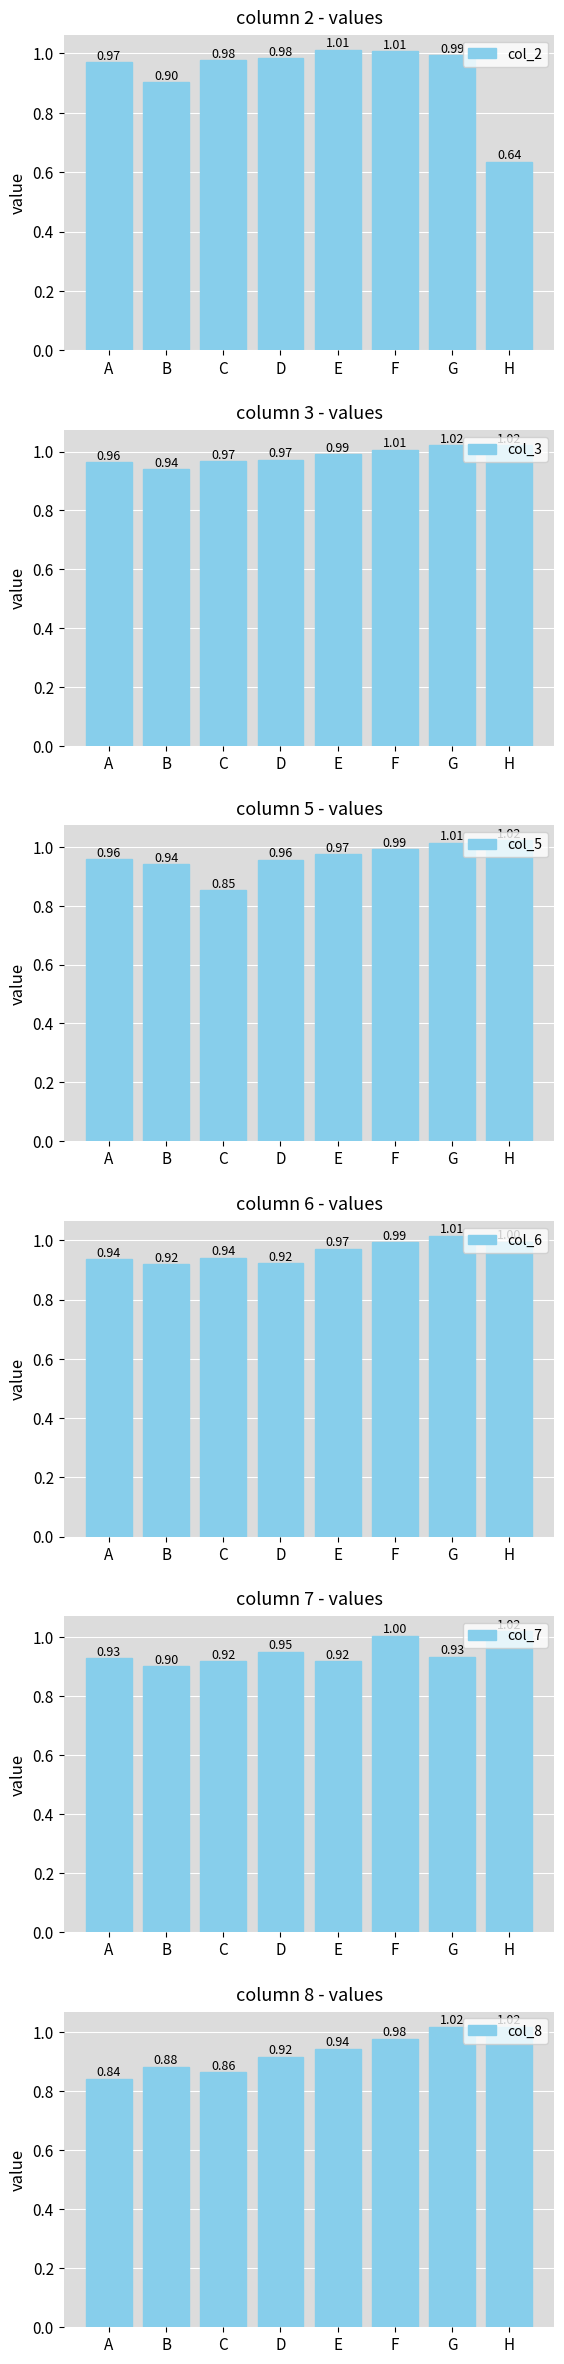

Which category has the highest value in the col_7 series?

H